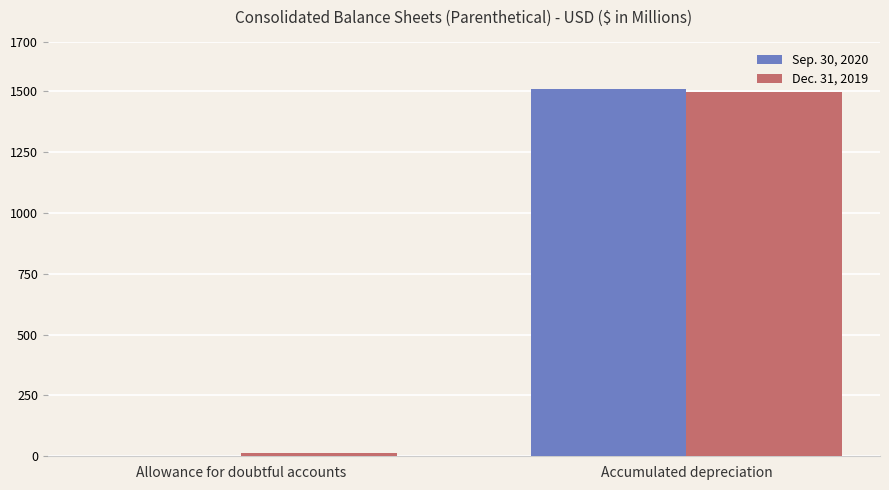

What are all the series names shown in the legend?

Sep. 30, 2020, Dec. 31, 2019